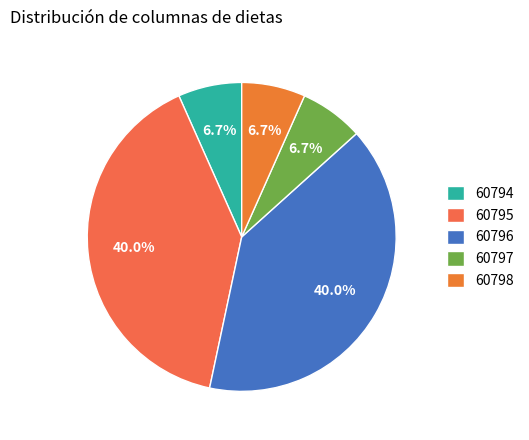

What percentage do 60795 and 60798 together represent?

46.7%